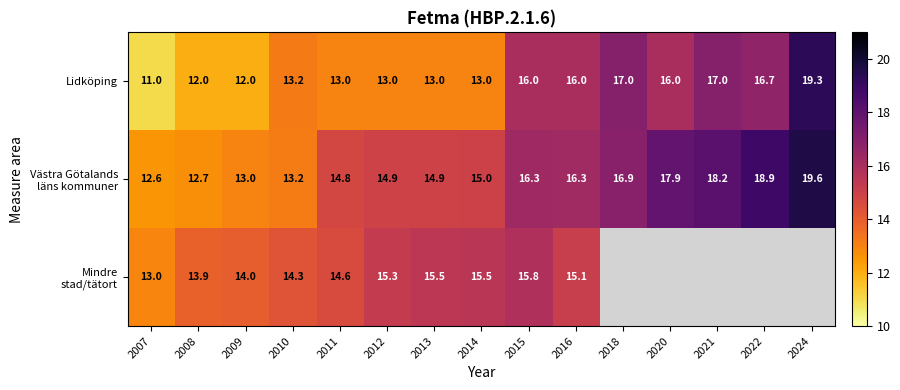

What is the total value across all series at 2007?

36.6